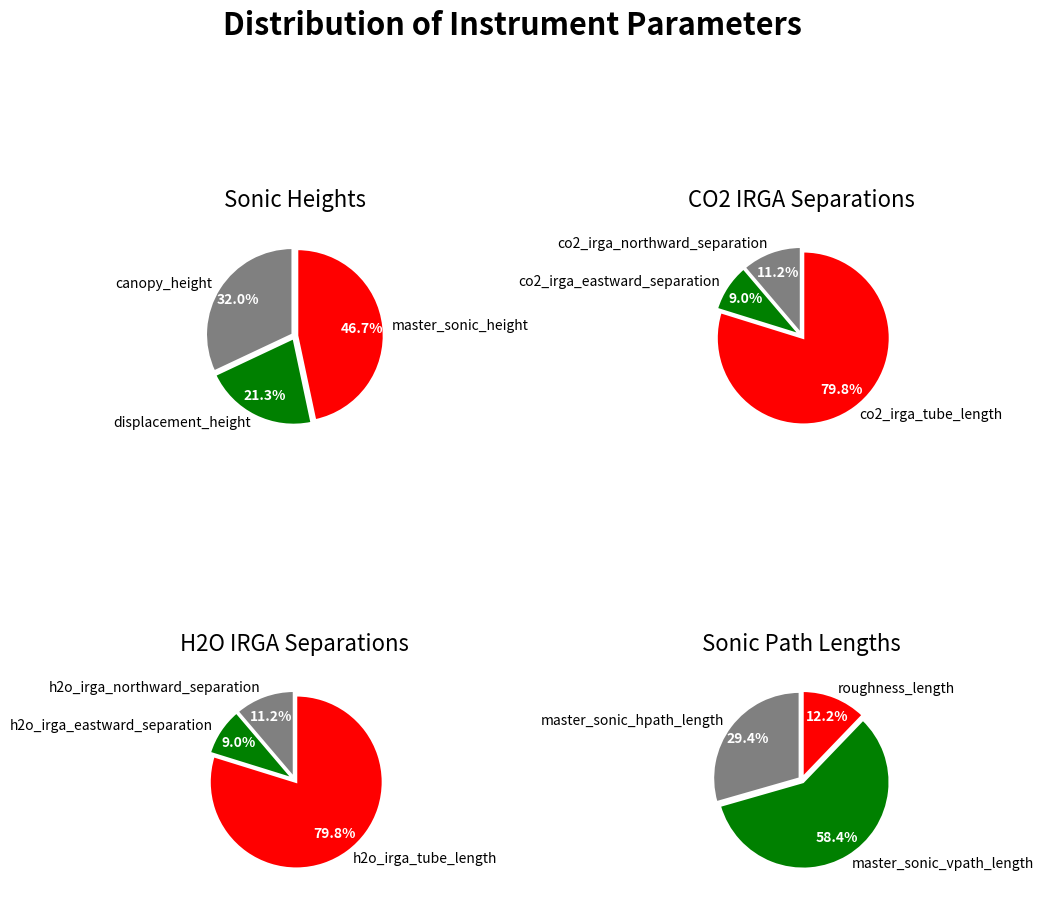

Is it true that 4 is 14% of the pie?

False